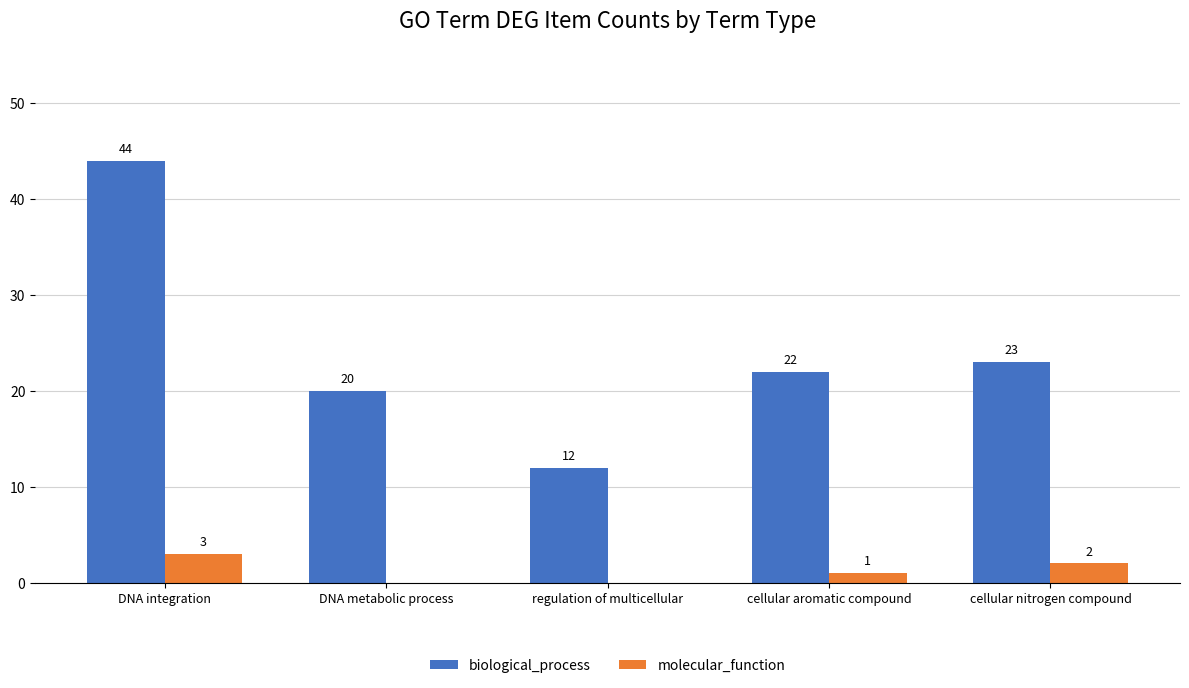

What is the total value across all series at DNA integration?

47